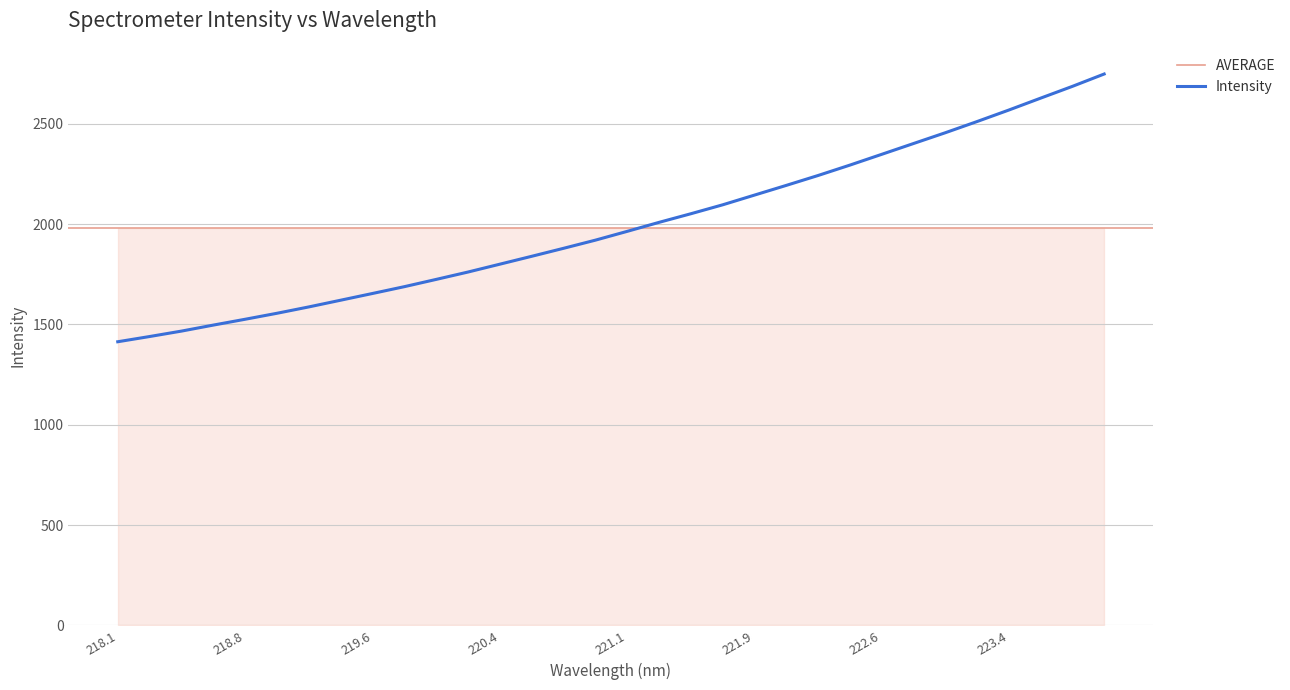

What is the lowest value of the Intensity series?

1413.9